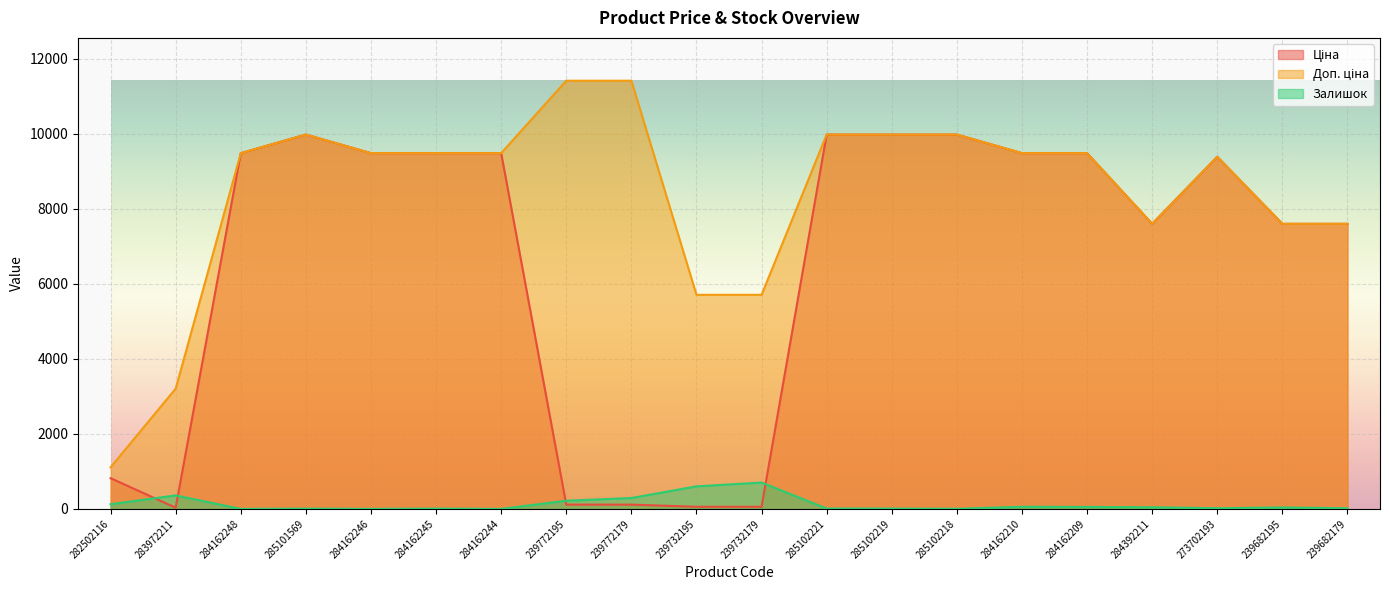

Is it true that Доп. ціна equals 9480.1 at 284162248?

True